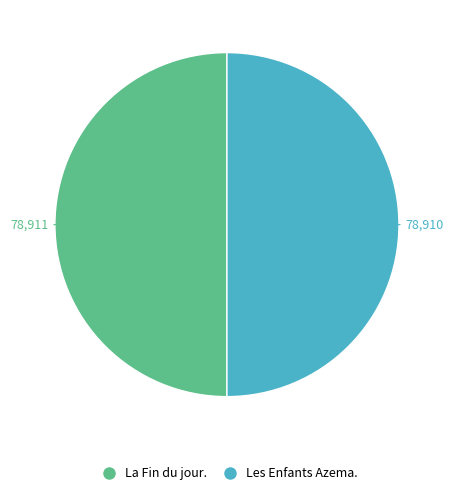

What is the ratio of the value at Les Enfants Azema. to the value at La Fin du jour.?

1.0